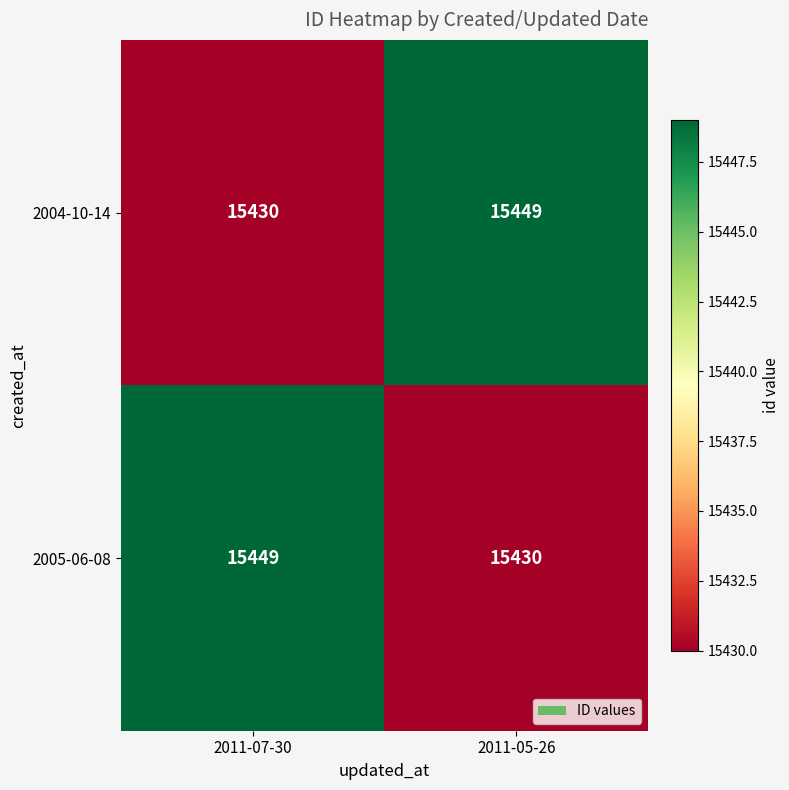

At how many categories does at least one series exceed 15440?

2